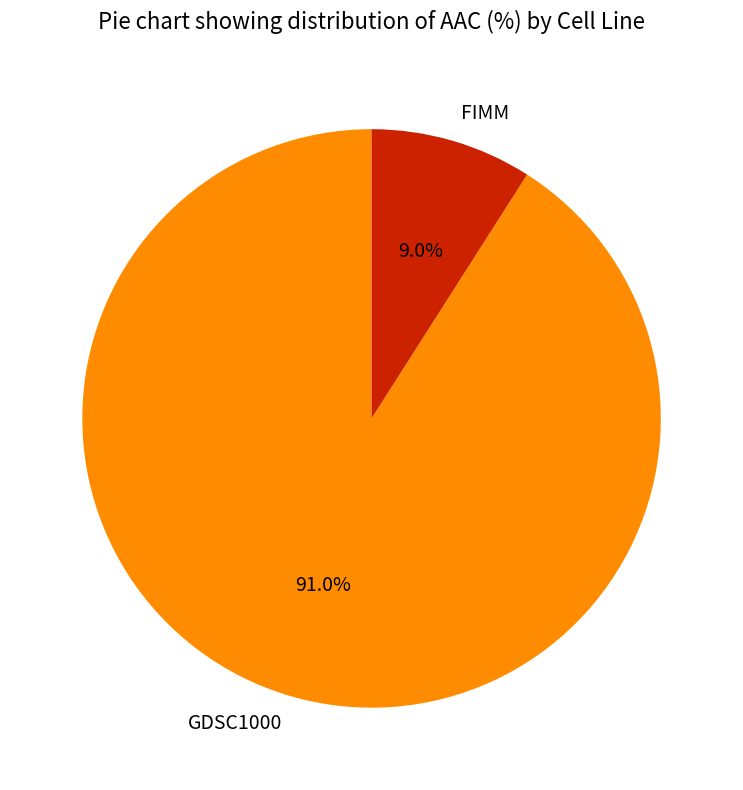

What is the ratio of the value at FIMM to the value at GDSC1000?

0.1